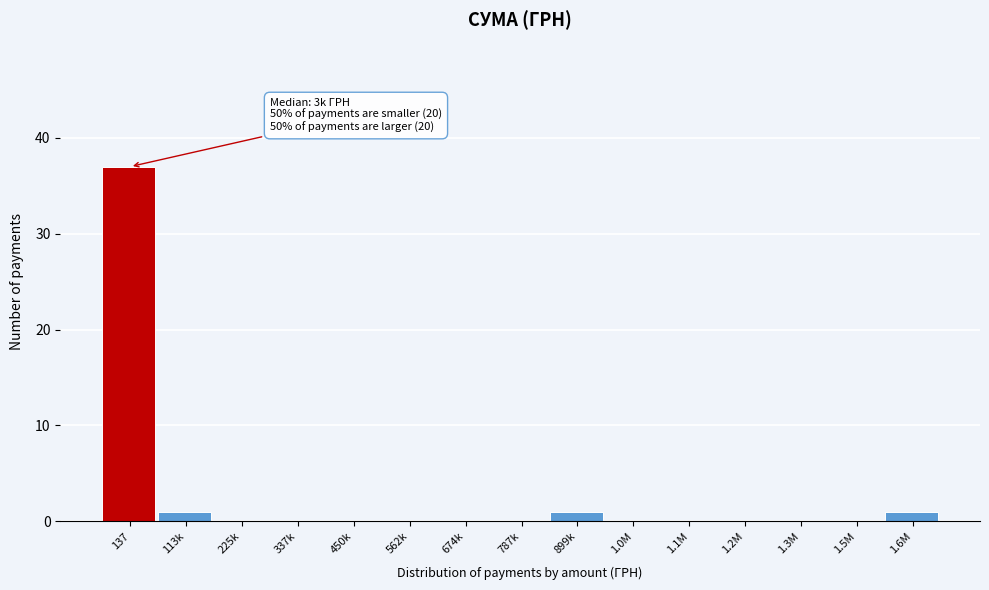

Reading left to right, what are all the values shown in this chart?

137=37	113k=1	225k=0	337k=0	450k=0	562k=0	674k=0	787k=0	899k=1	1.0M=0	1.1M=0	1.2M=0	1.3M=0	1.5M=0	1.6M=1